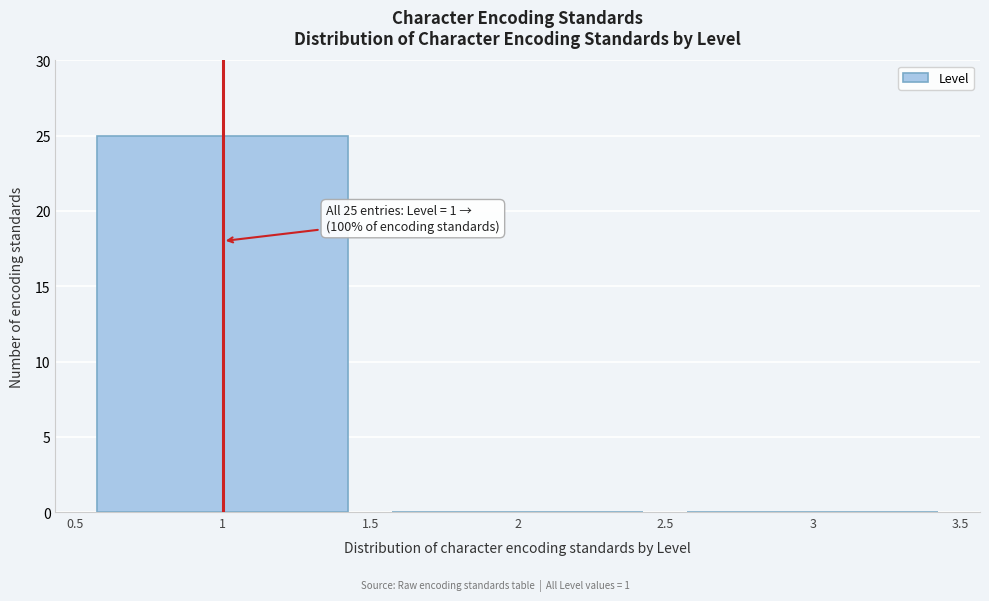

Which range on the x-axis has the tallest bar?

0.5 to 1.5